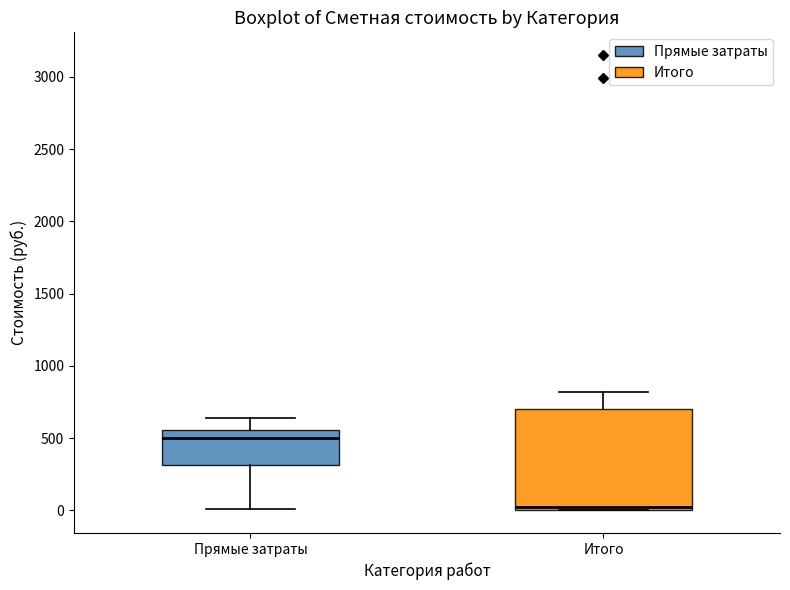

Where is the upper edge of the box for Итого on the y-axis? The values are not printed on the chart, so give them approximately, as read against the axis.

700